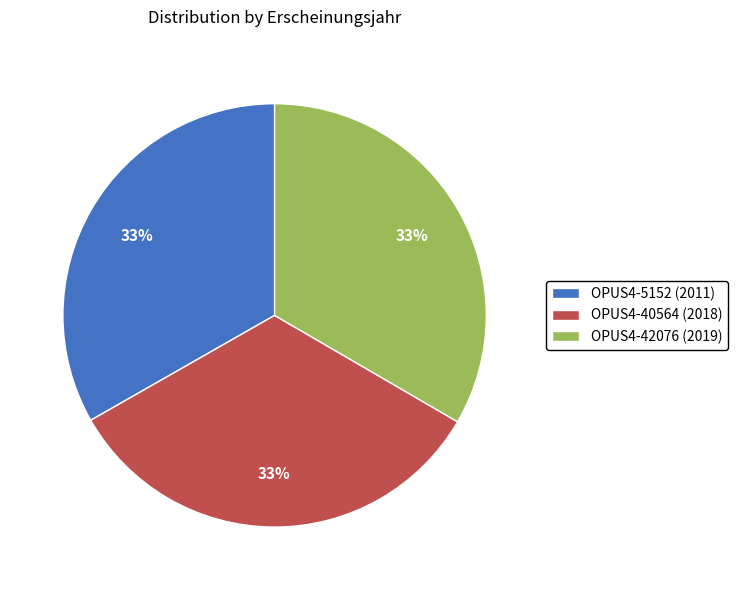

To the nearest percent, what portion does OPUS4-5152 represent?

33%